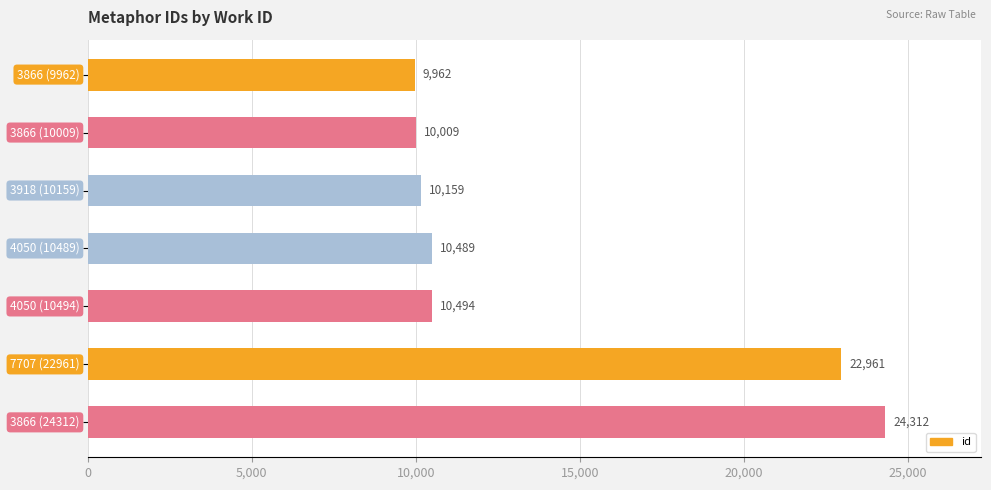

How many categories are shown in the chart?

7